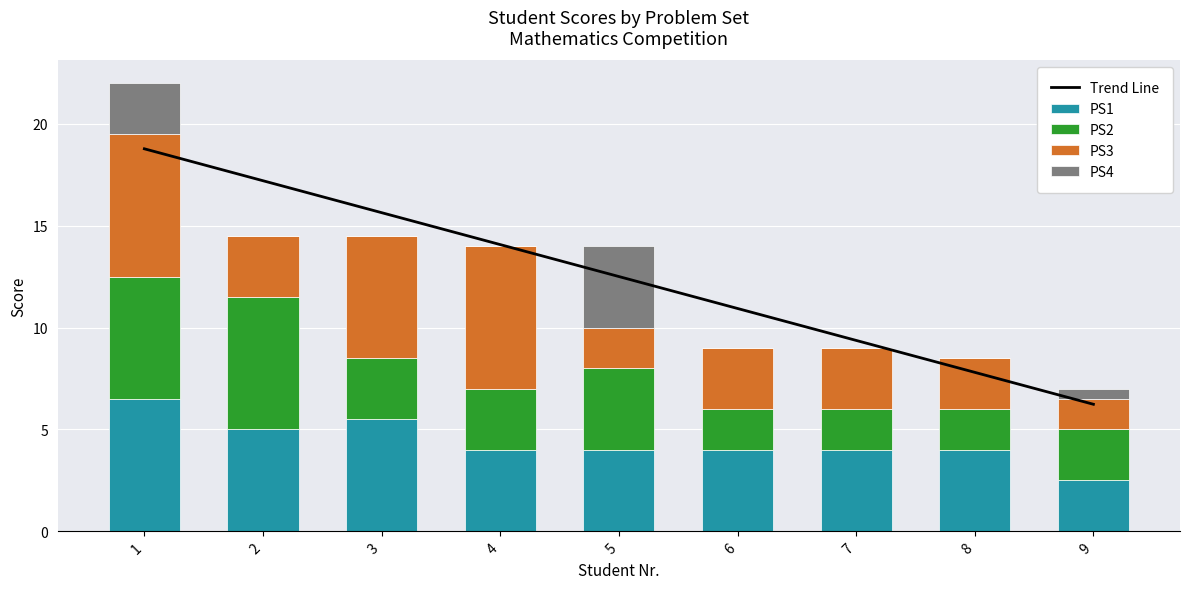

What is the value of the PS3 bar at the 6th from the left?

3.0